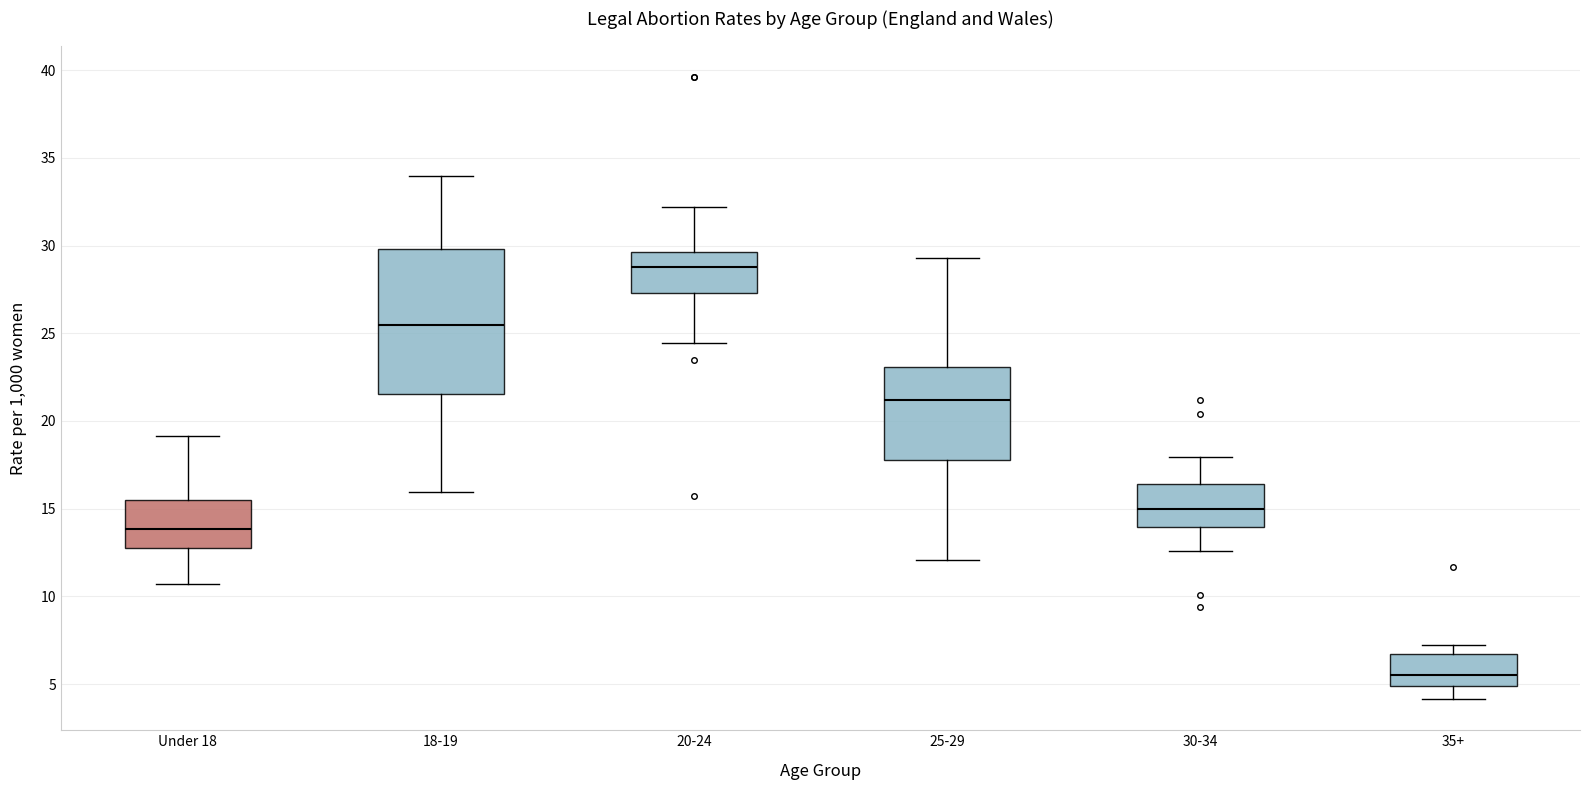

Reading left to right, read every box against the y-axis: the position of its median line, the range the box covers, and the ends of its whiskers. The values are not printed on the chart, so give them approximately, as read against the axis.

Under 18: median 14.0, box 13.0 to 15.5, whiskers 10.5 to 19.0
18-19: median 25.5, box 21.5 to 30.0, whiskers 16.0 to 34.0
20-24: median 29.0, box 27.5 to 29.5, whiskers 24.5 to 32.0
25-29: median 21.0, box 18.0 to 23.0, whiskers 12.0 to 29.5
30-34: median 15.0, box 14.0 to 16.5, whiskers 12.5 to 18.0
35+: median 5.5, box 5.0 to 6.5, whiskers 4.0 to 7.0